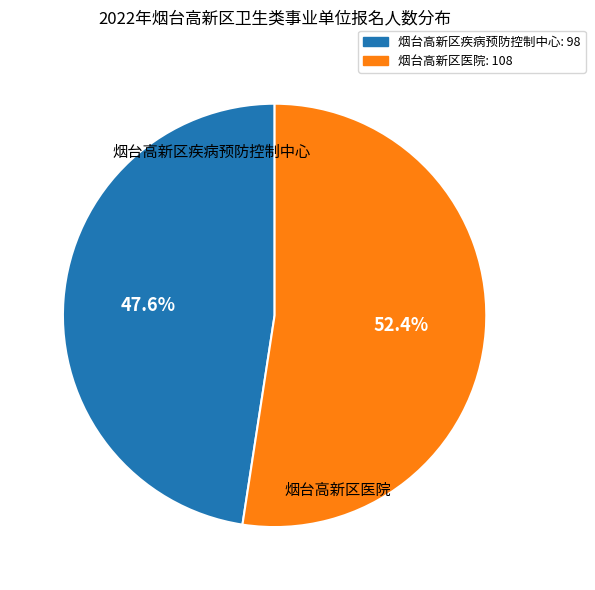

Does any single category account for the majority?

Yes